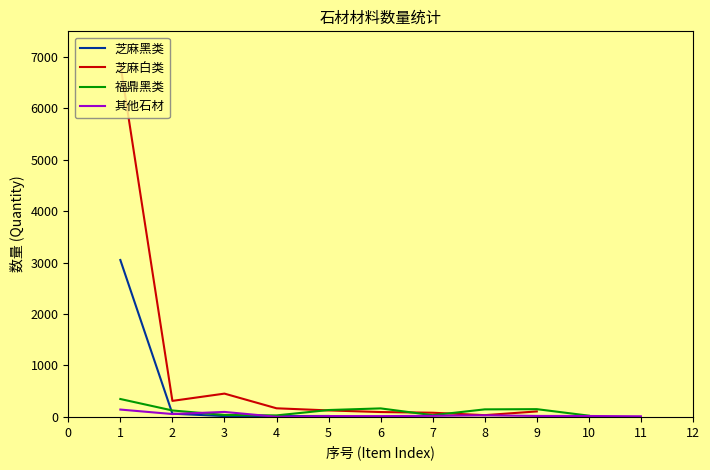

Is this an area chart (filled region under the line)?

No